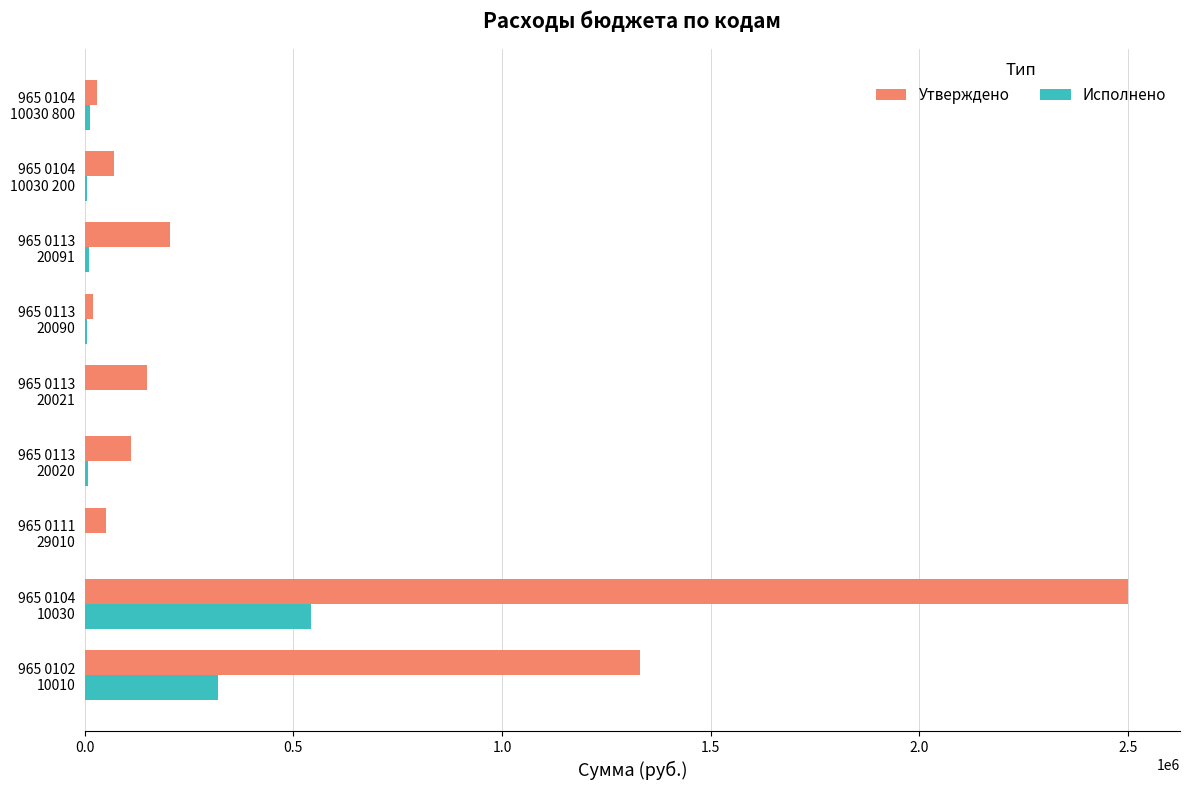

At which category is the sum across all series the highest?

965 0104
10030